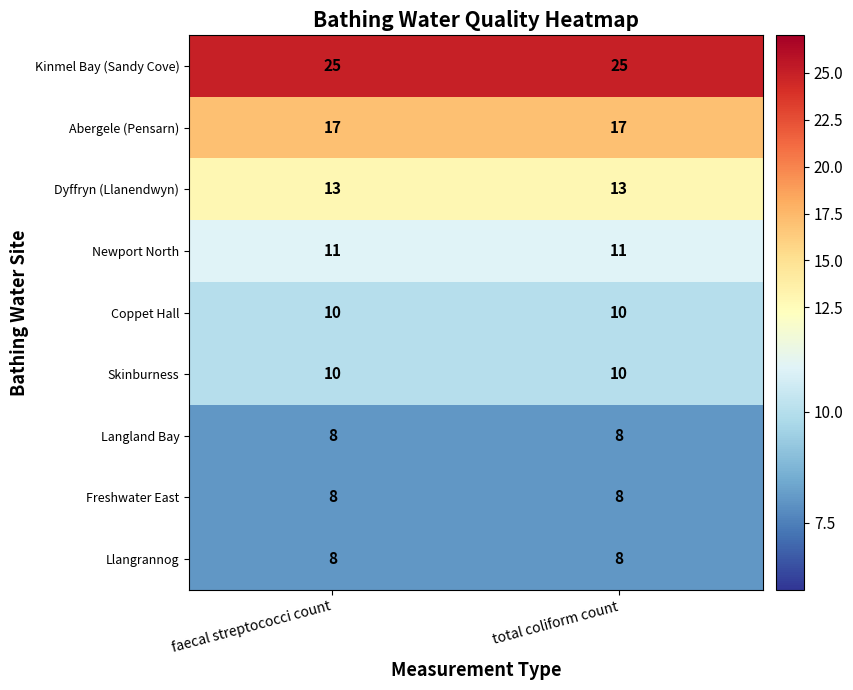

What is the approximate value of Freshwater East at faecal streptococci count?

8